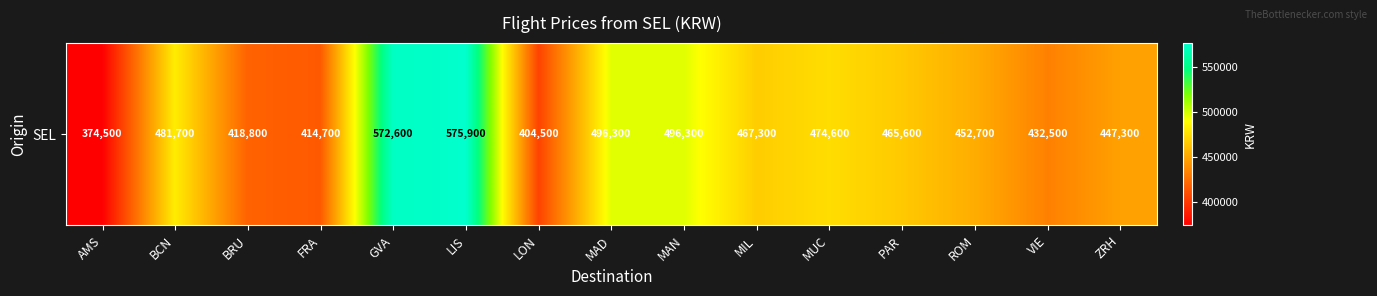

What is the approximate value at MAN?

496300